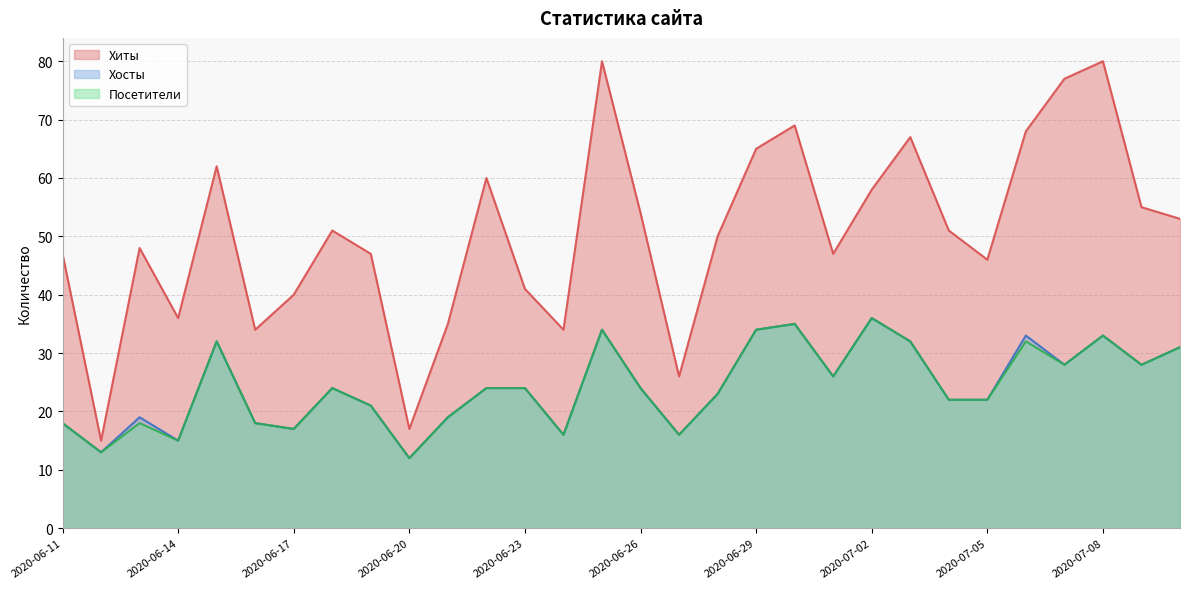

Which label corresponds to the largest value in the chart?

2020-06-25